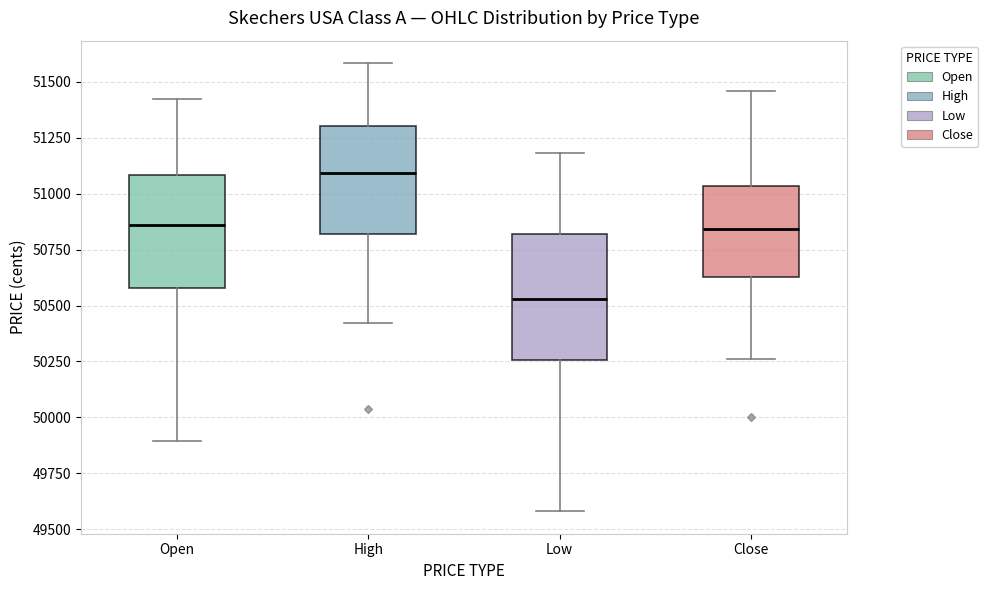

Which box has the highest median line?

High